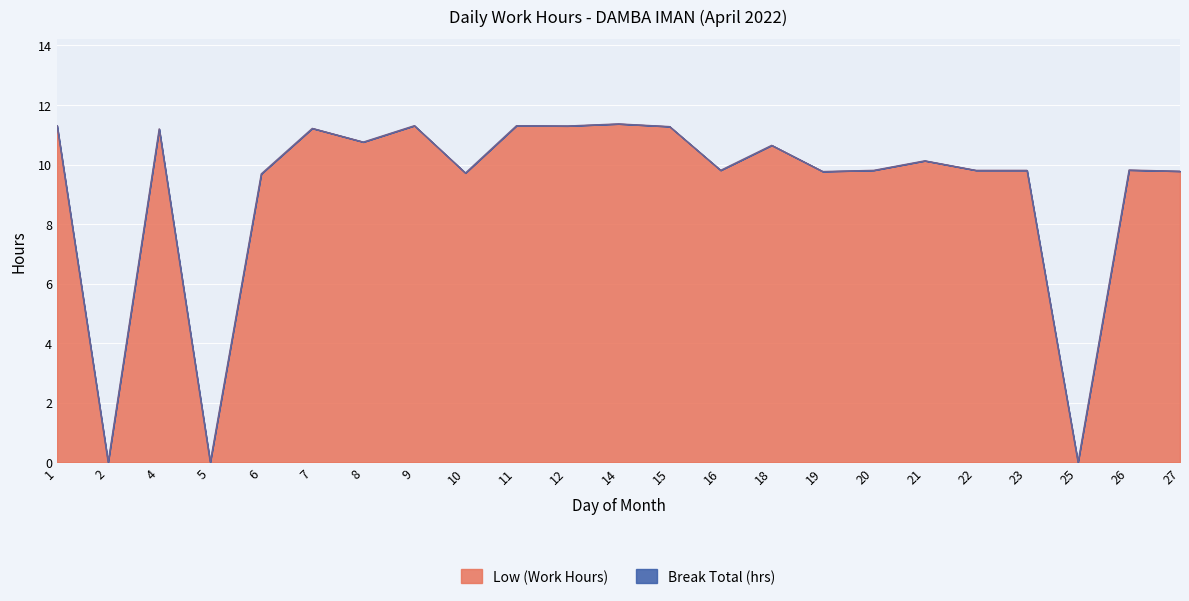

At which category does the chart reach its minimum across all series?

2